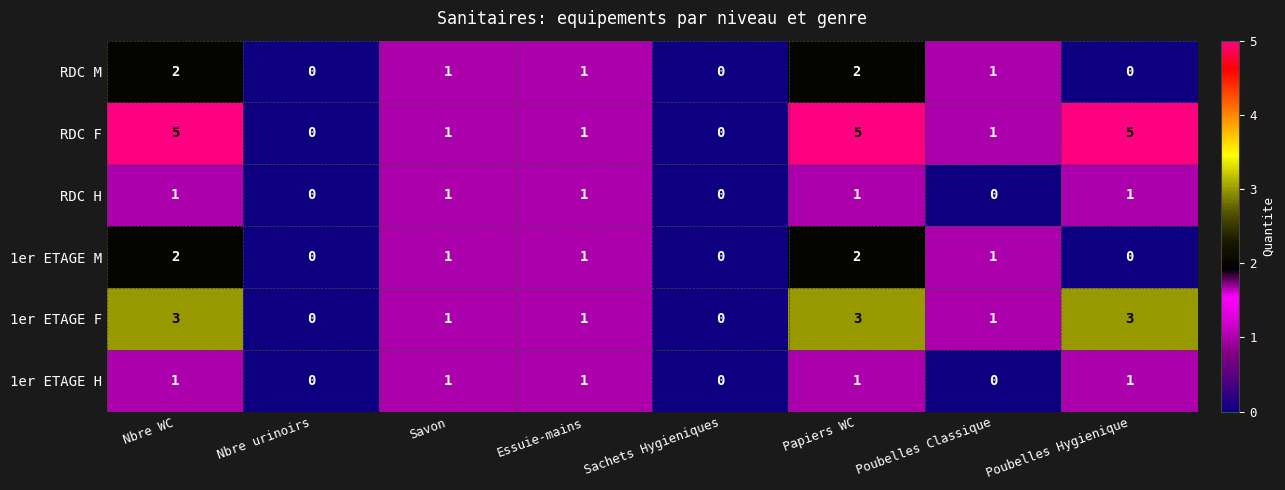

Which series has the largest total across all categories?

RDC F